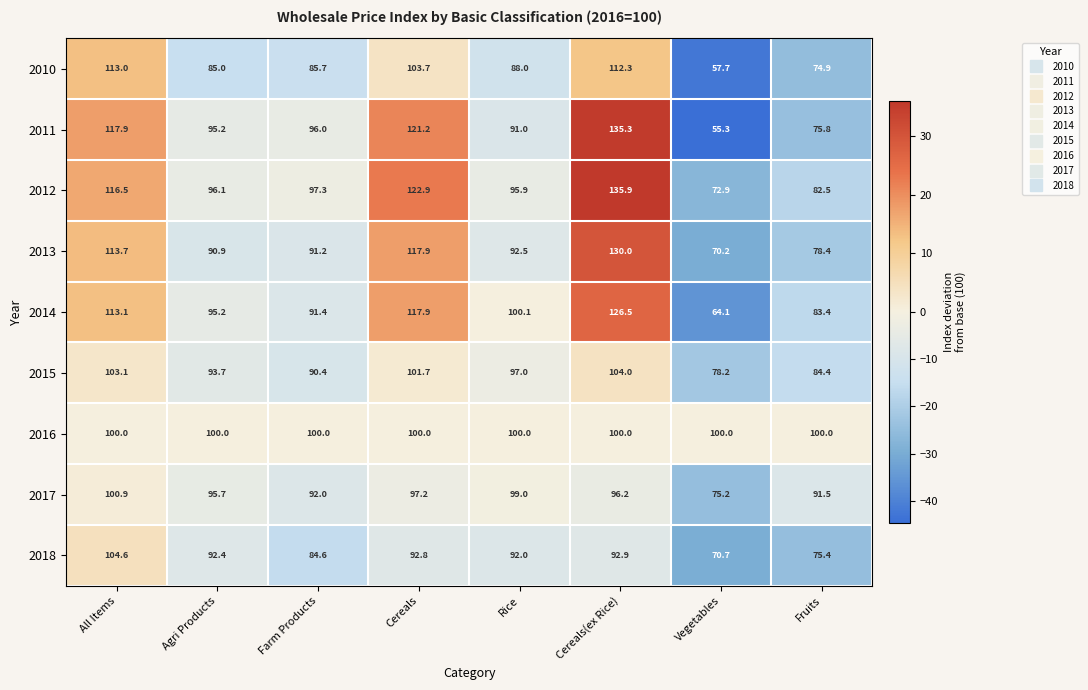

What is the sum of the 2014 values at Cereals(ex Rice) and All Items?

239.6